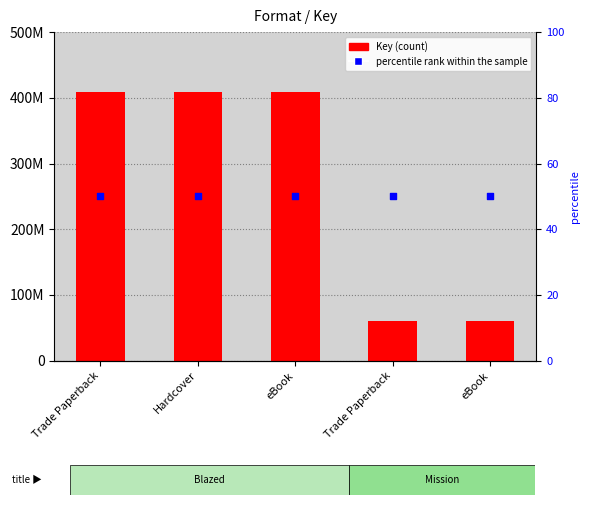

Which series has the largest Y range (max minus min)?

Key